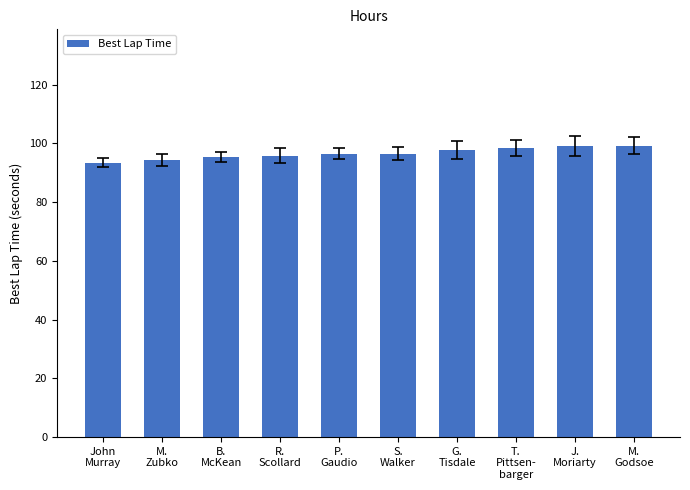

What is the difference between the values at R.
Scollard and B.
McKean?

0.5